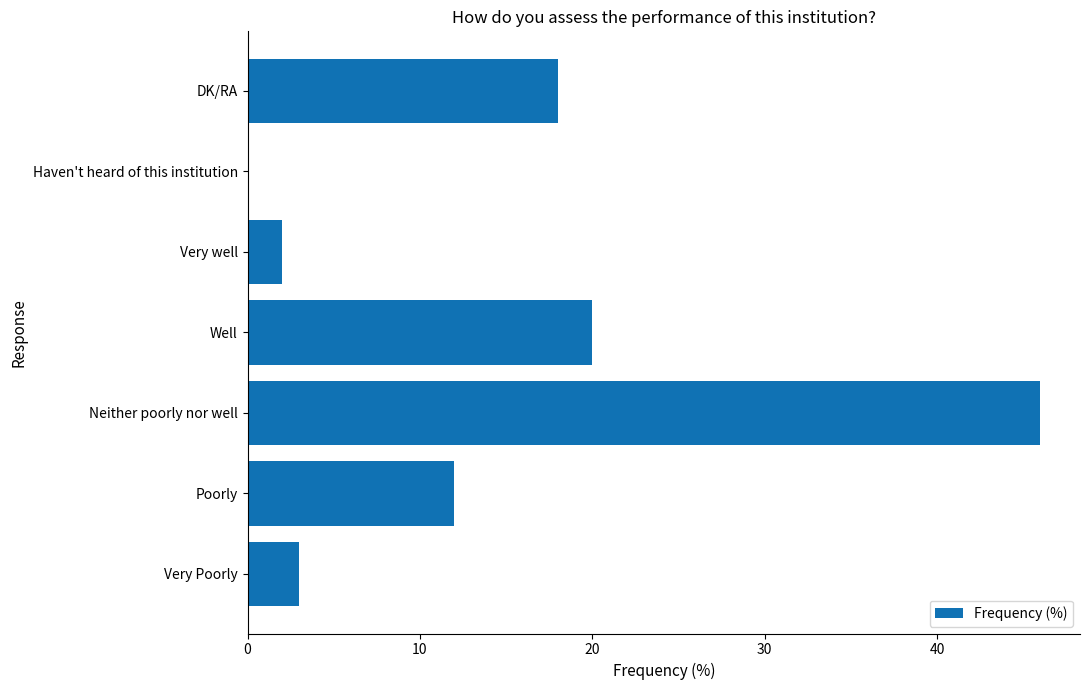

Which has a higher value, Well or Very well?

Well